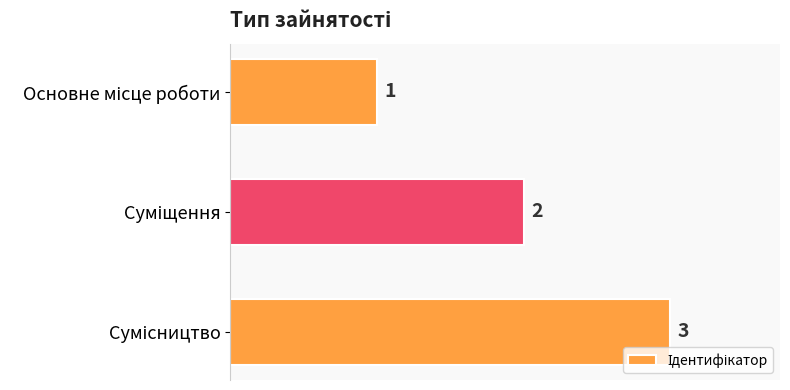

What is the value of the 2nd bar from the top?

2